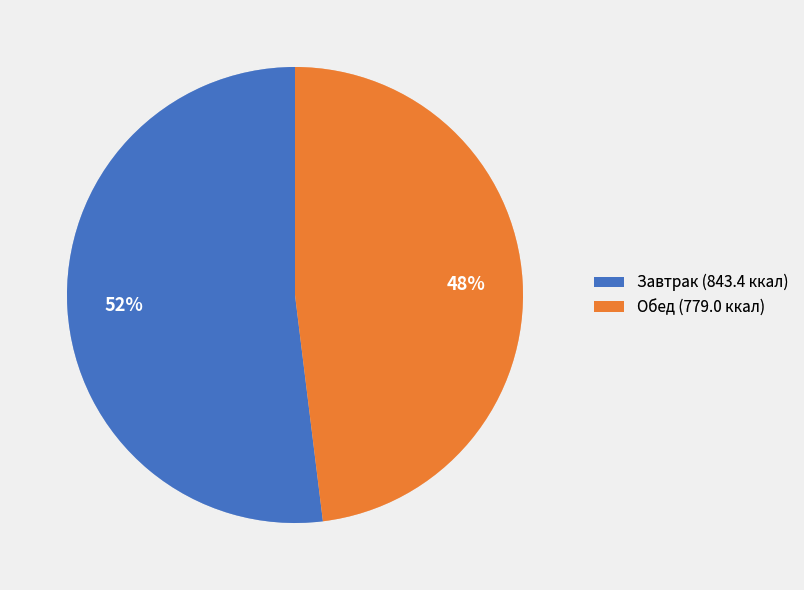

Which slice is the smallest?

Обед (779.0 ккал)